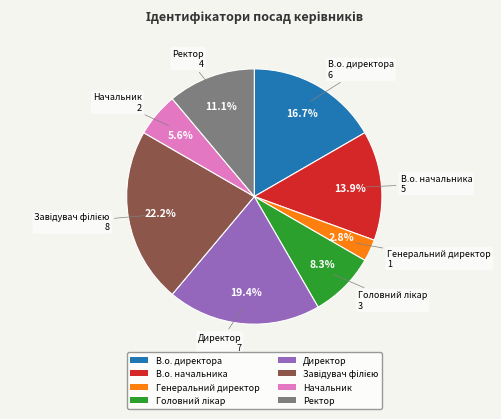

Count the number of slices in the pie.

8